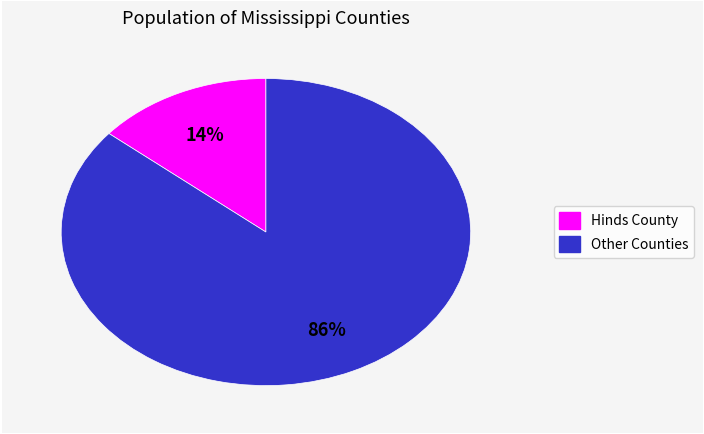

Is there a majority slice in this chart?

Yes